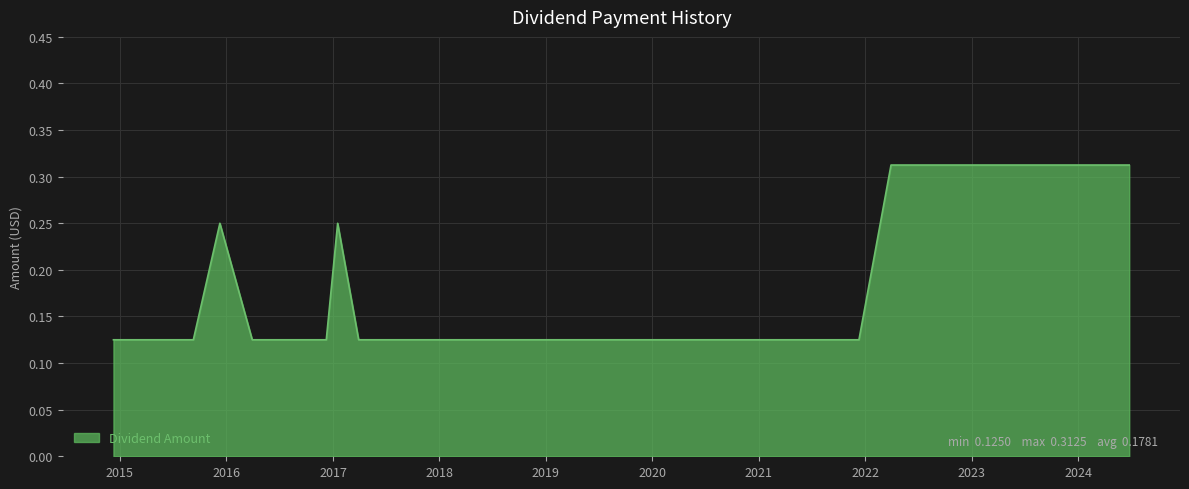

What is the difference between the maximum and minimum values?

0.2